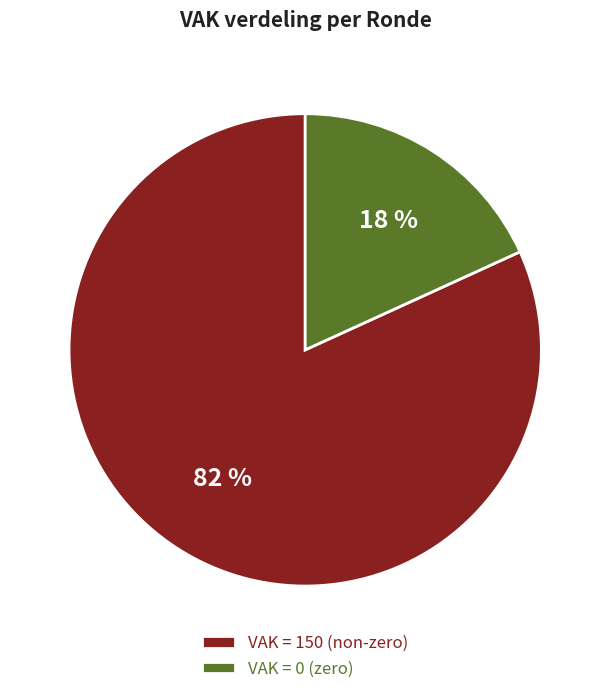

Is the sum of VAK = 0 (zero) and VAK = 150 (non-zero) greater than half?

Yes